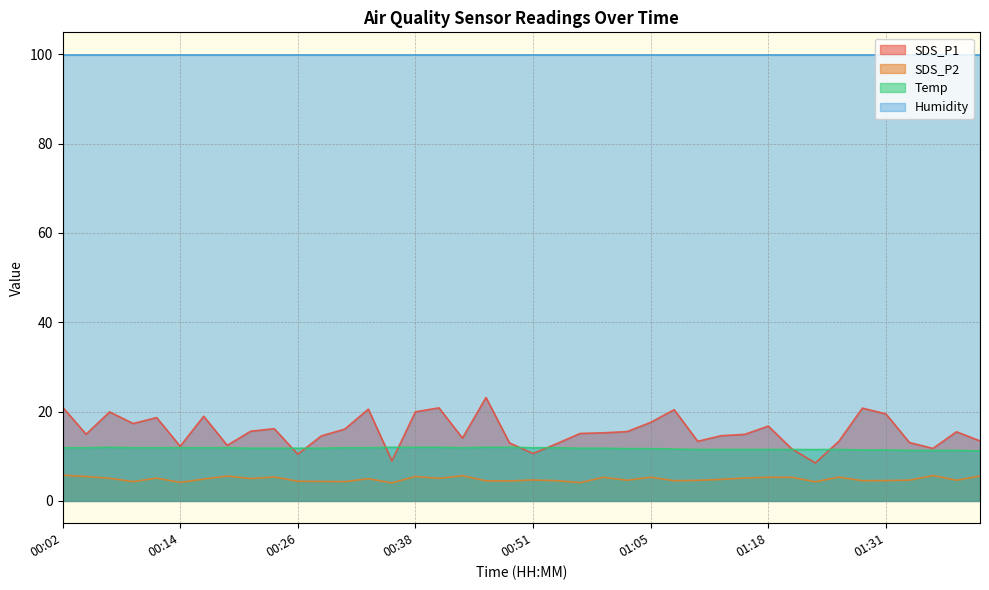

What position from the left is 00:38?

16